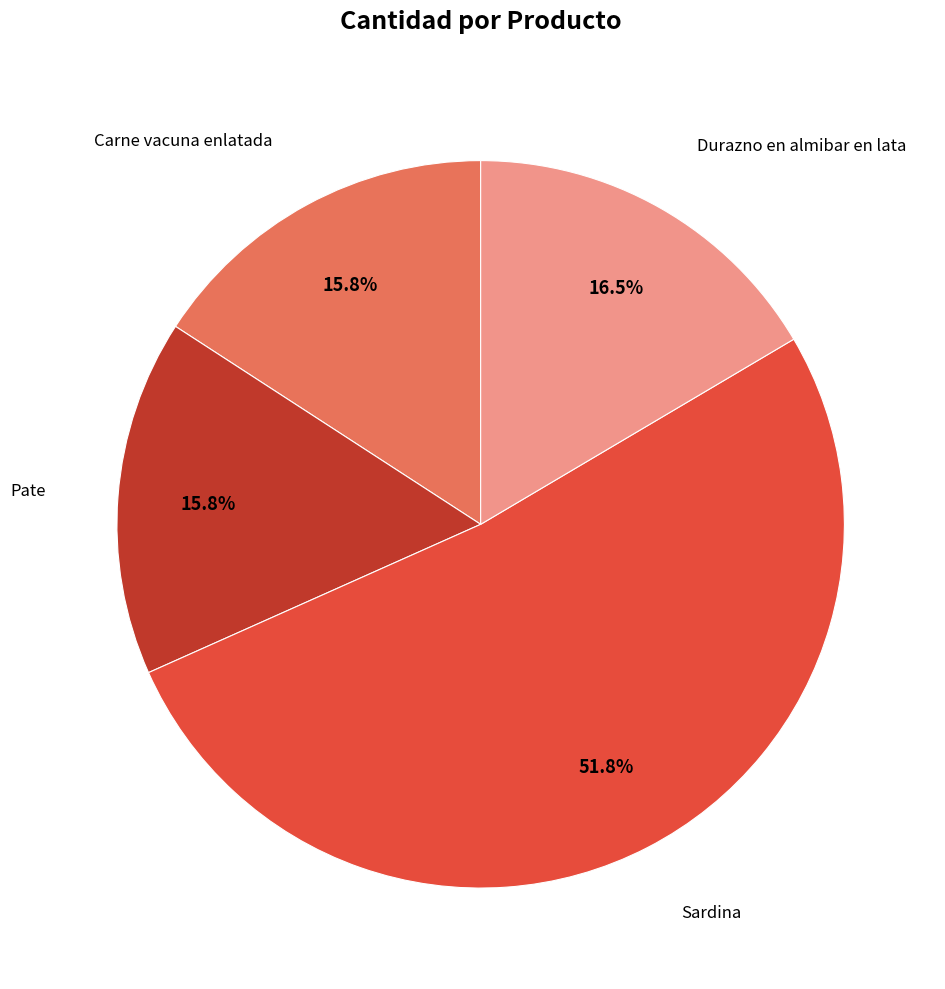

How many slices are in this pie chart?

4